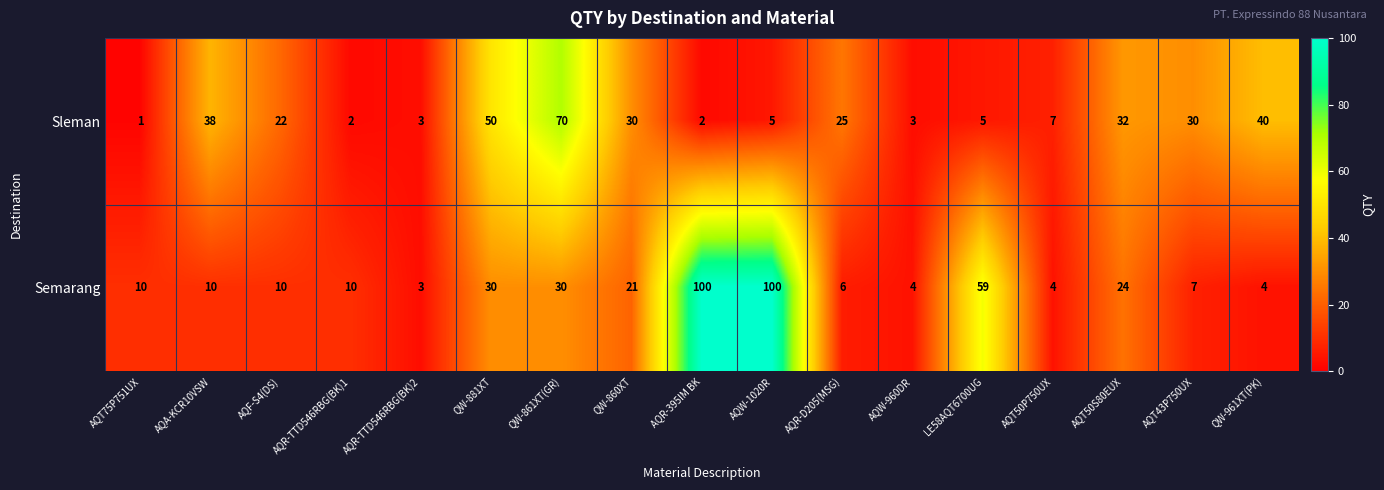

At which category does the chart reach its minimum across all series?

AQT75P751UX